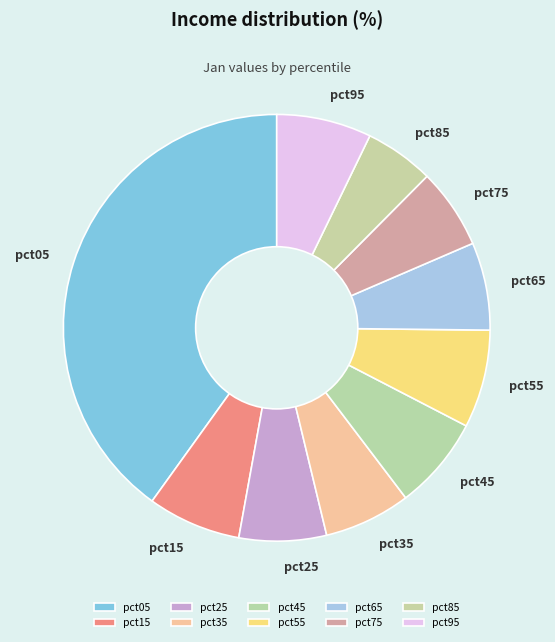

To the nearest percent, what is the difference between the largest and smallest slice percentages?

35%